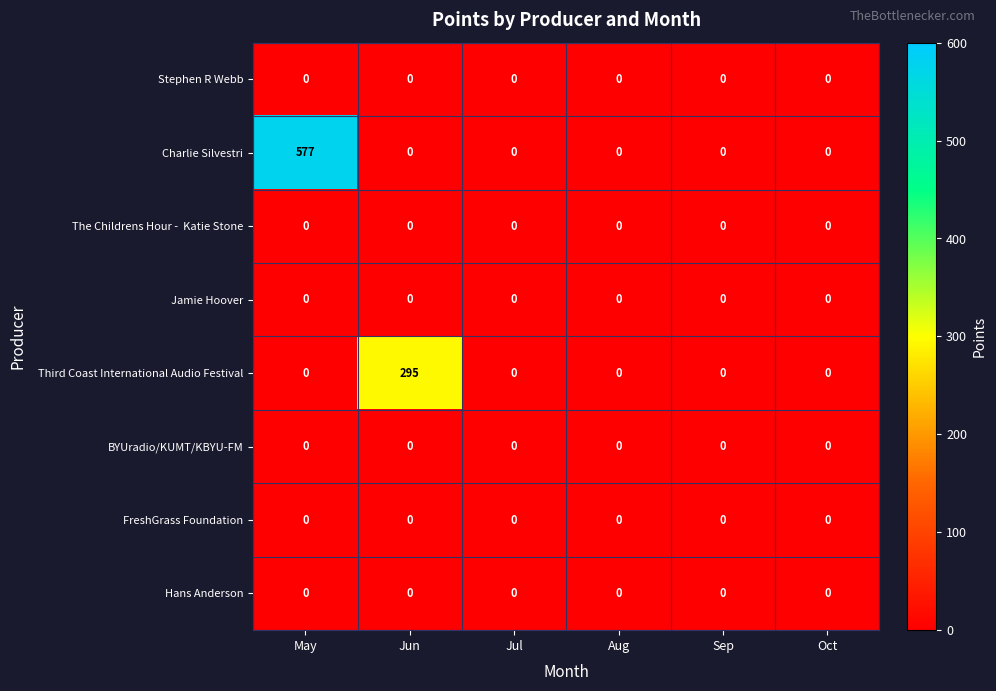

True or false: FreshGrass Foundation has a value of 0 at Jul.

True